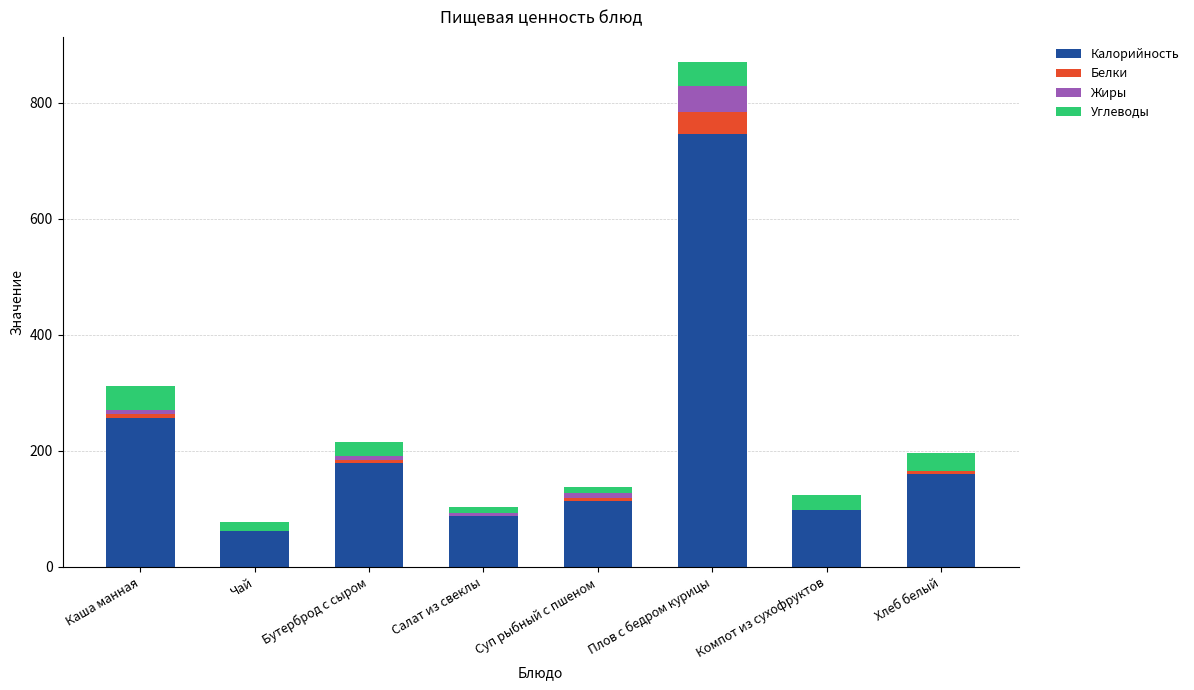

What are all the series names shown in the legend?

Калорийность, Белки, Жиры, Углеводы